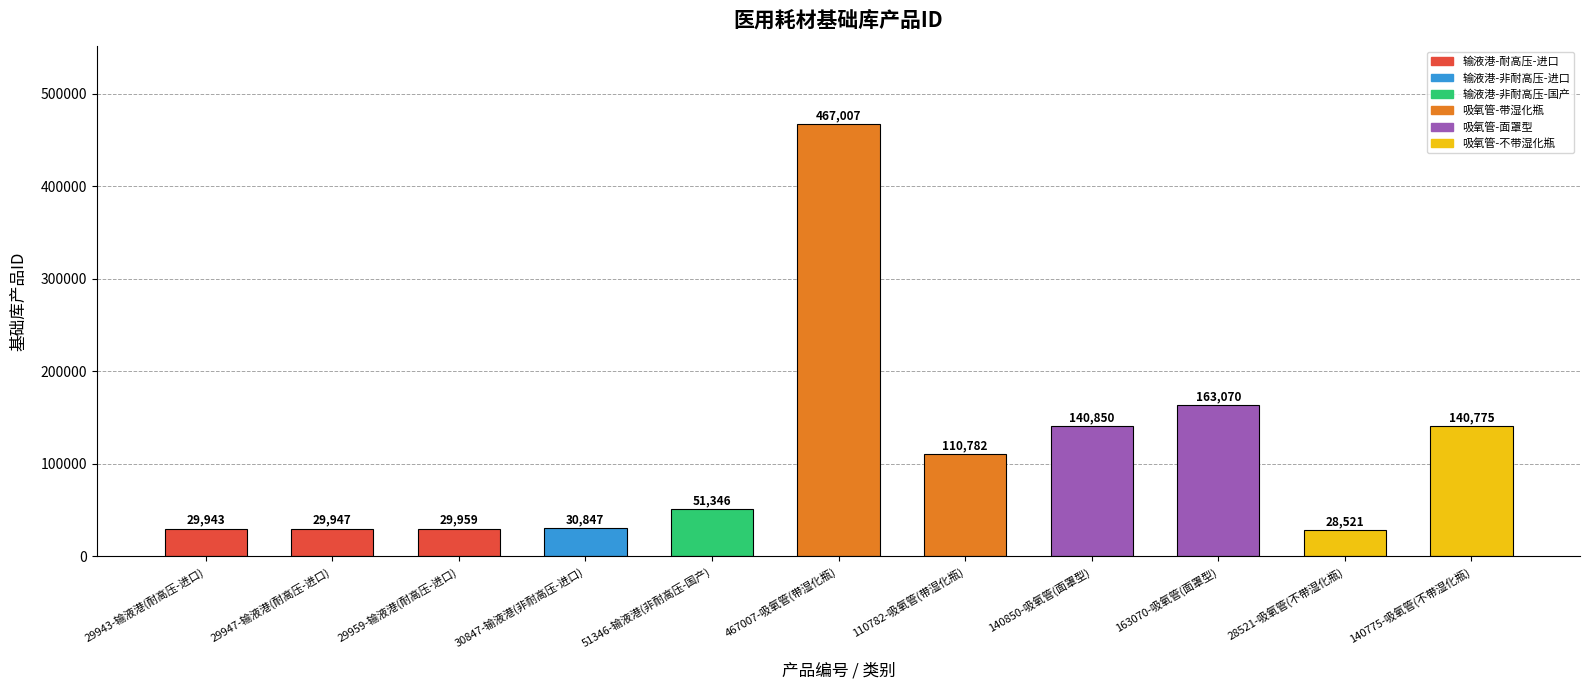

What is the greatest value displayed?

467007